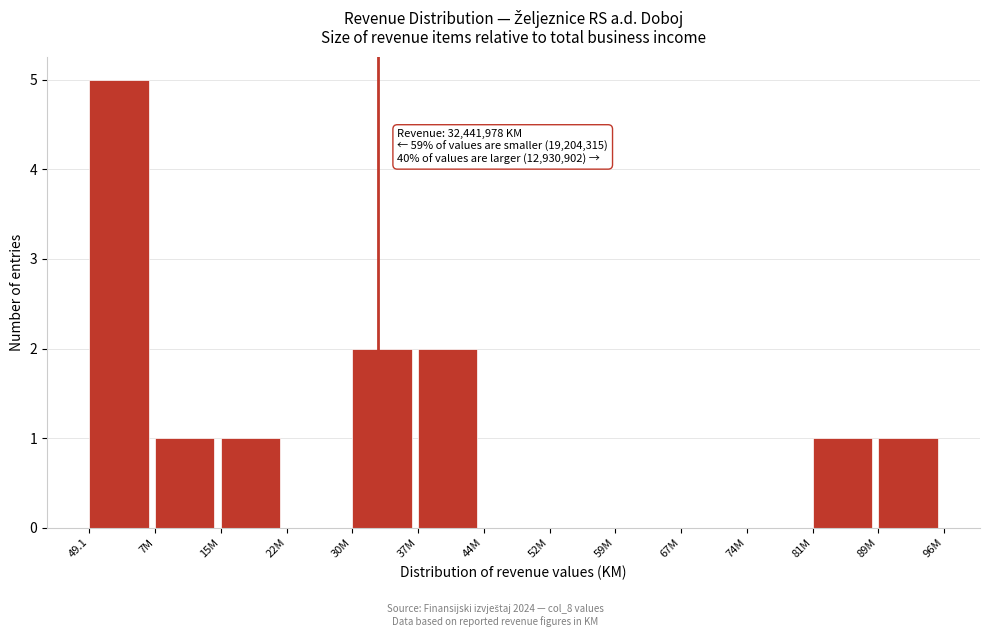

Reading right to left, extract all data points from this chart.

89M=1	81M=1	74M=0	67M=0	59M=0	52M=0	44M=0	37M=2	30M=2	22M=0	15M=1	7M=1	49.1=5